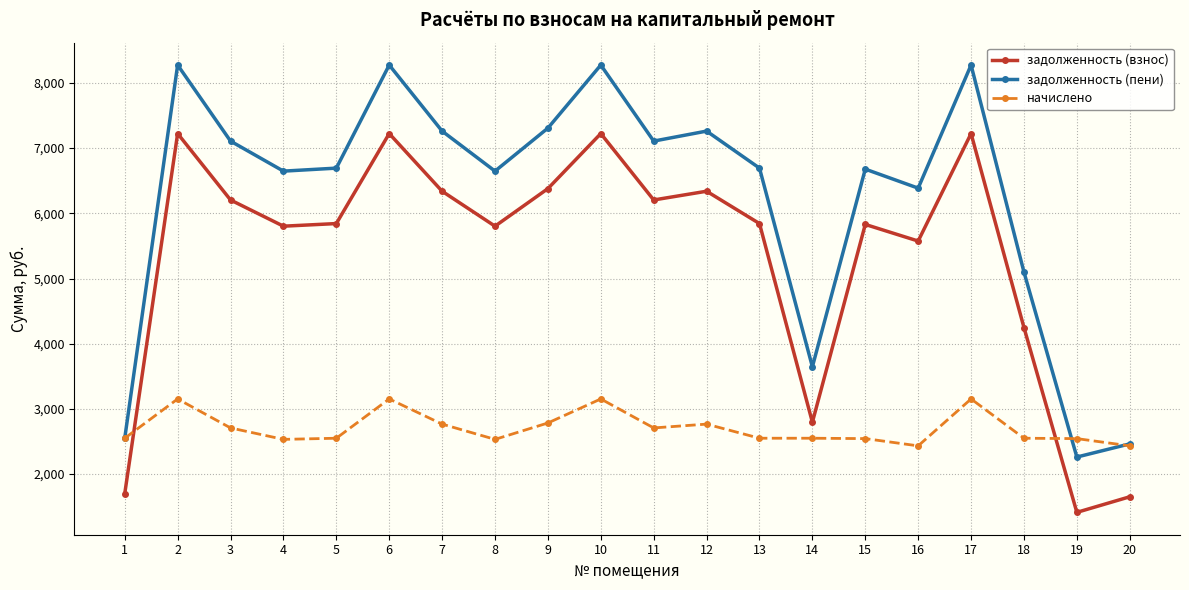

What is the sum of all начислено values?

54124.2